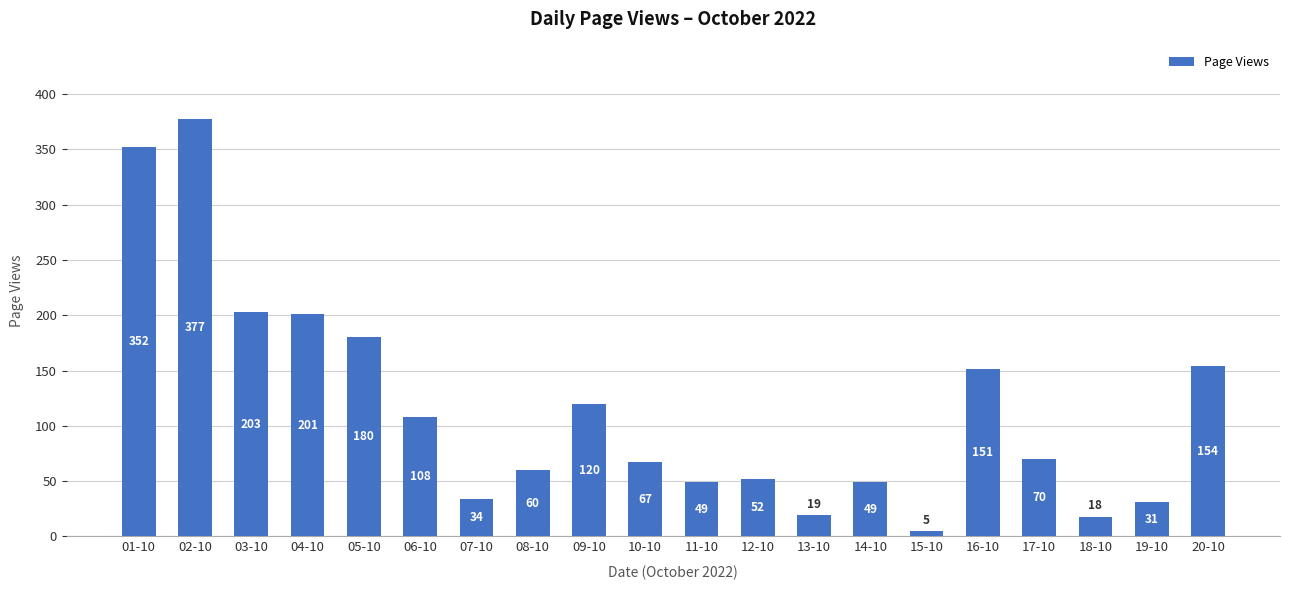

At which category does the chart reach its minimum across all series?

15-10